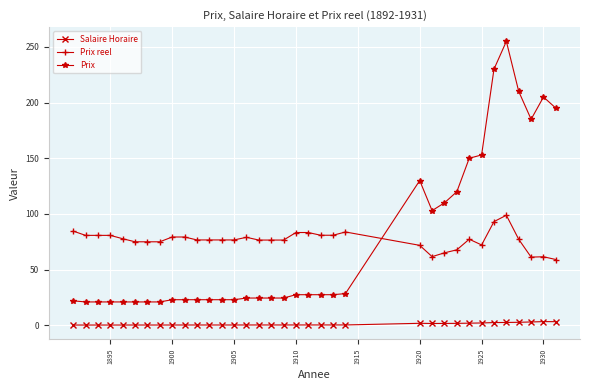

What is the greatest value displayed?

255.0